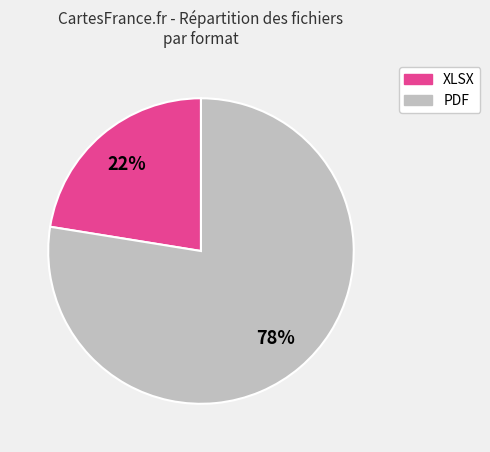

Count the number of slices in the pie.

2